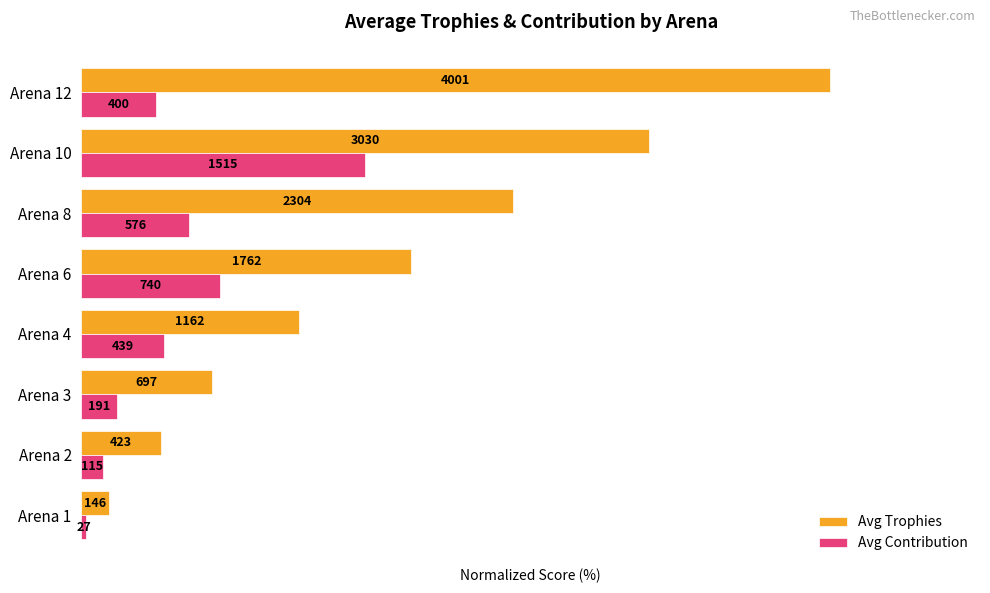

List the labels in order of Avg Contribution value, largest first.

Arena 10, Arena 6, Arena 8, Arena 4, Arena 12, Arena 3, Arena 2, Arena 1